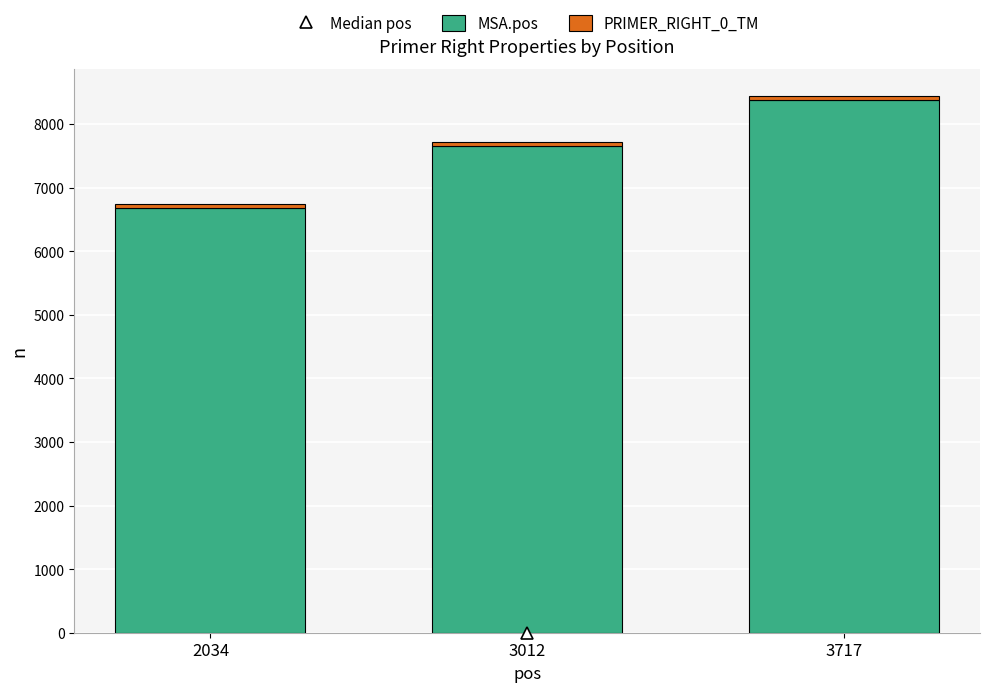

At which category is the sum across all series the highest?

3717